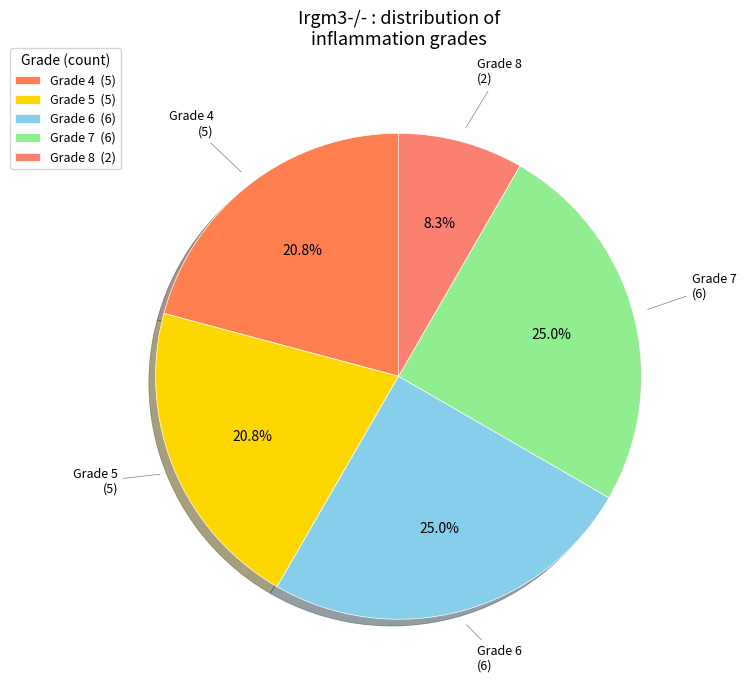

To the nearest percent, what is the difference between the largest and smallest slice percentages?

17%